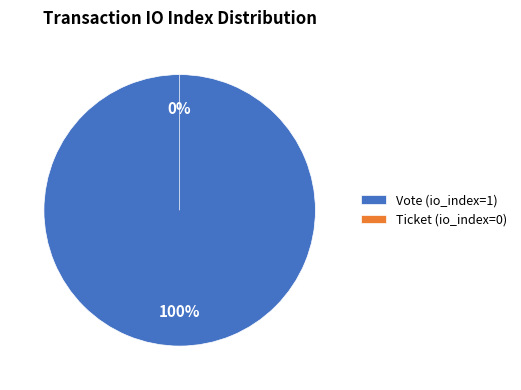

What is the largest slice in the pie chart?

Vote